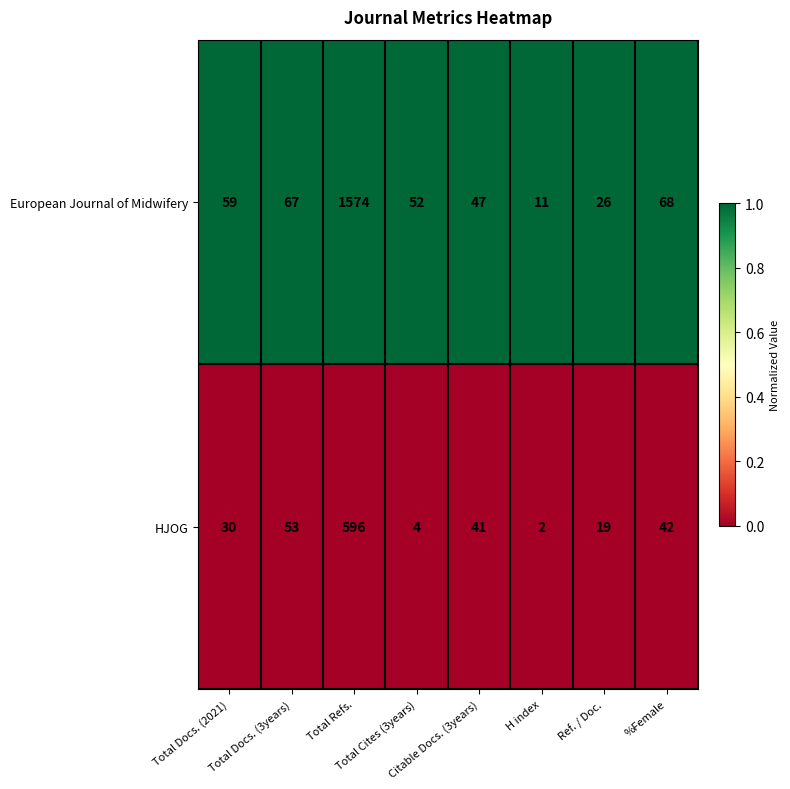

What is the spread (max minus min) of values at Total Docs. (2021)?

29